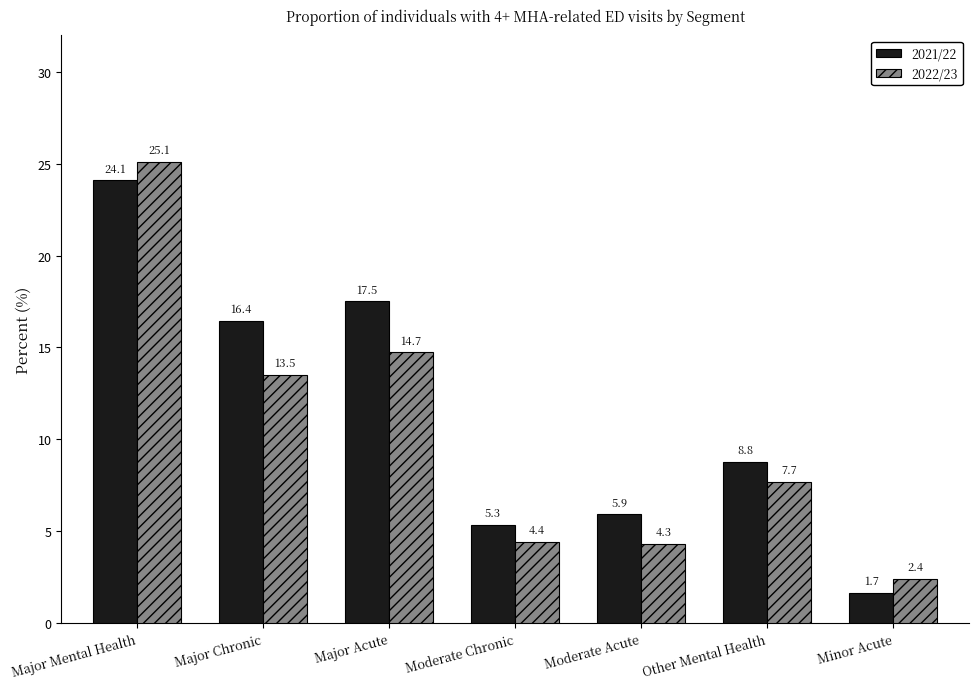

Is the value of 2022/23 at Major Acute greater than the value of 2021/22 at Moderate Acute?

Yes